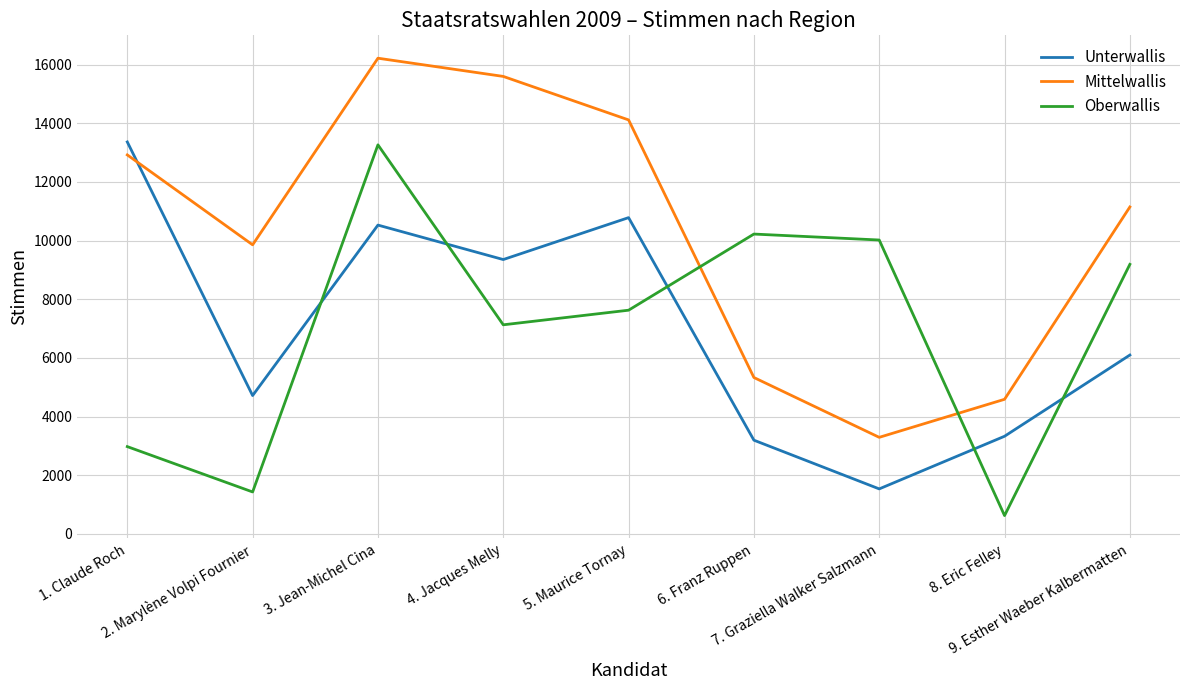

List the labels in order of Oberwallis value, smallest first.

8. Eric Felley, 2. Marylène Volpi Fournier, 1. Claude Roch, 4. Jacques Melly, 5. Maurice Tornay, 9. Esther Waeber Kalbermatten, 7. Graziella Walker Salzmann, 6. Franz Ruppen, 3. Jean-Michel Cina